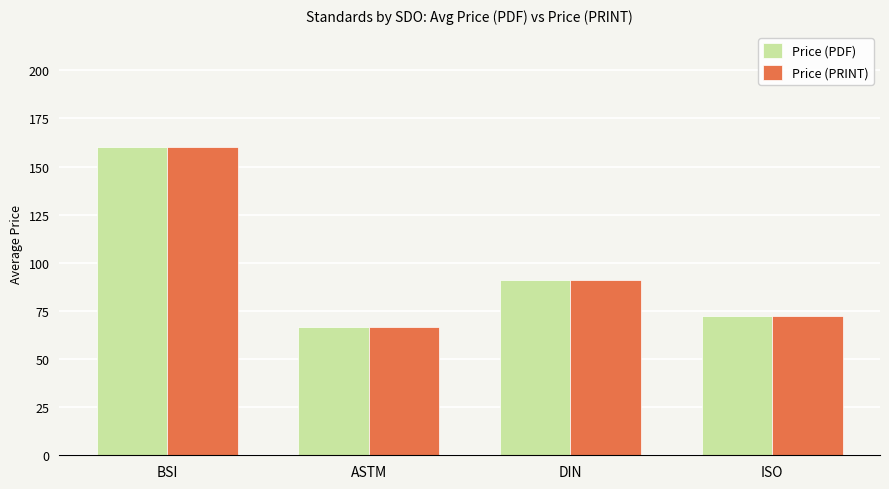

What is the average value of the Price (PRINT) series?

97.5